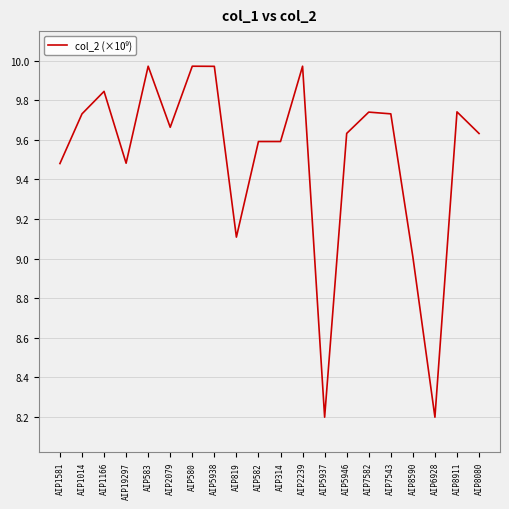

Where does the data first go above 9?

AIP1581